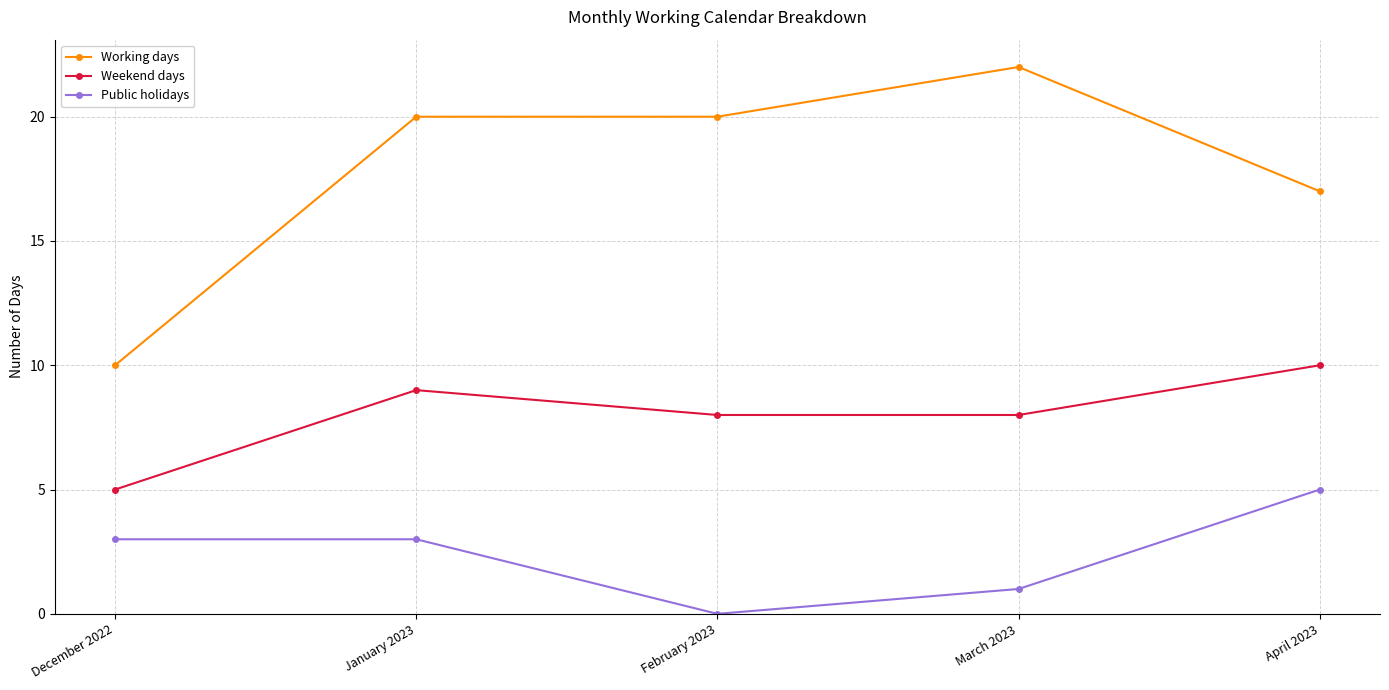

True or false: Weekend days and Working days cross at least once.

False